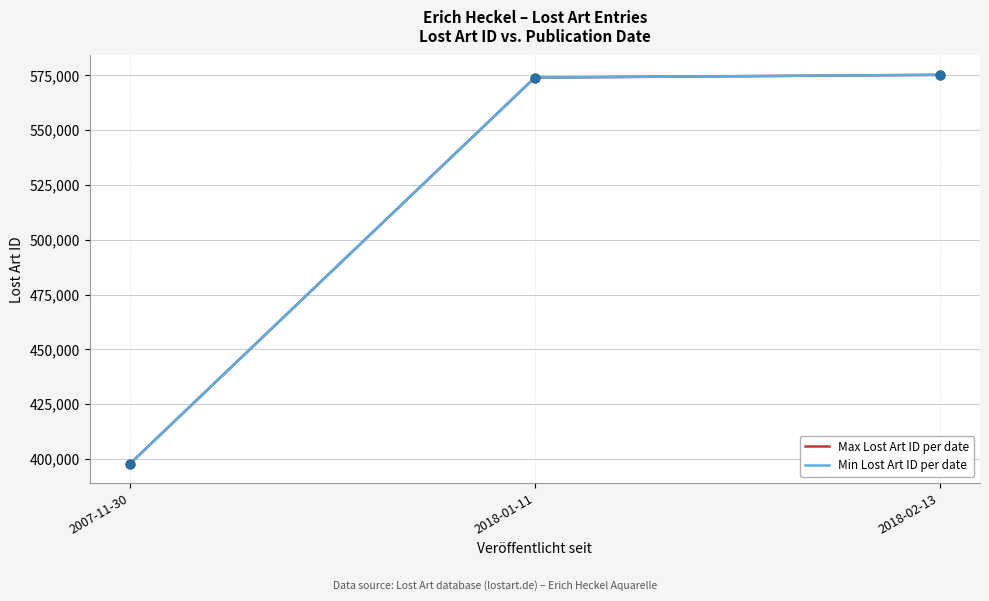

Which series has the largest total across all categories?

Max Lost Art ID per date